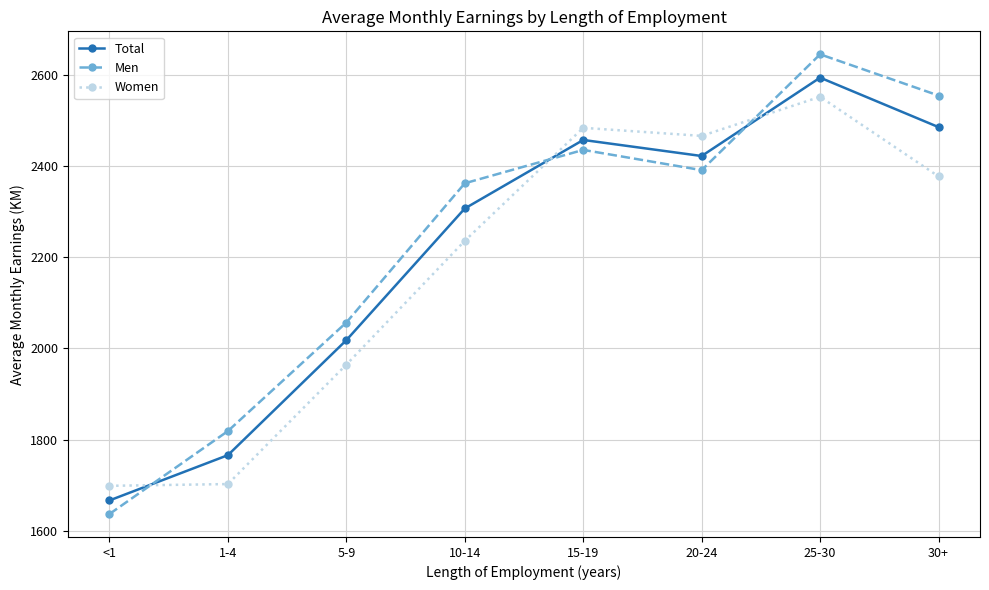

After their last crossing, which series has the higher values: Men or Women?

Men